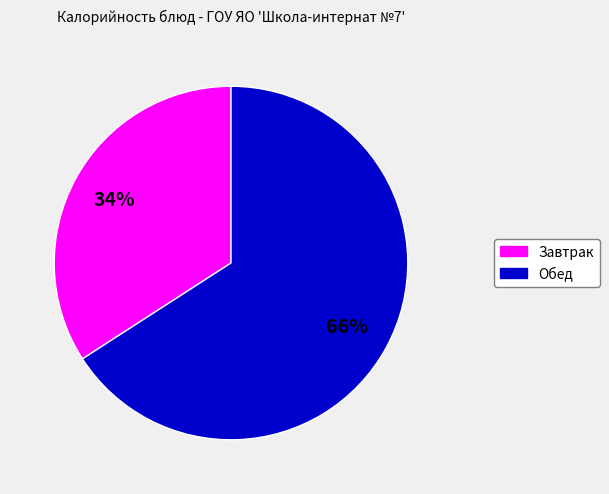

How many segments does this pie chart have?

2